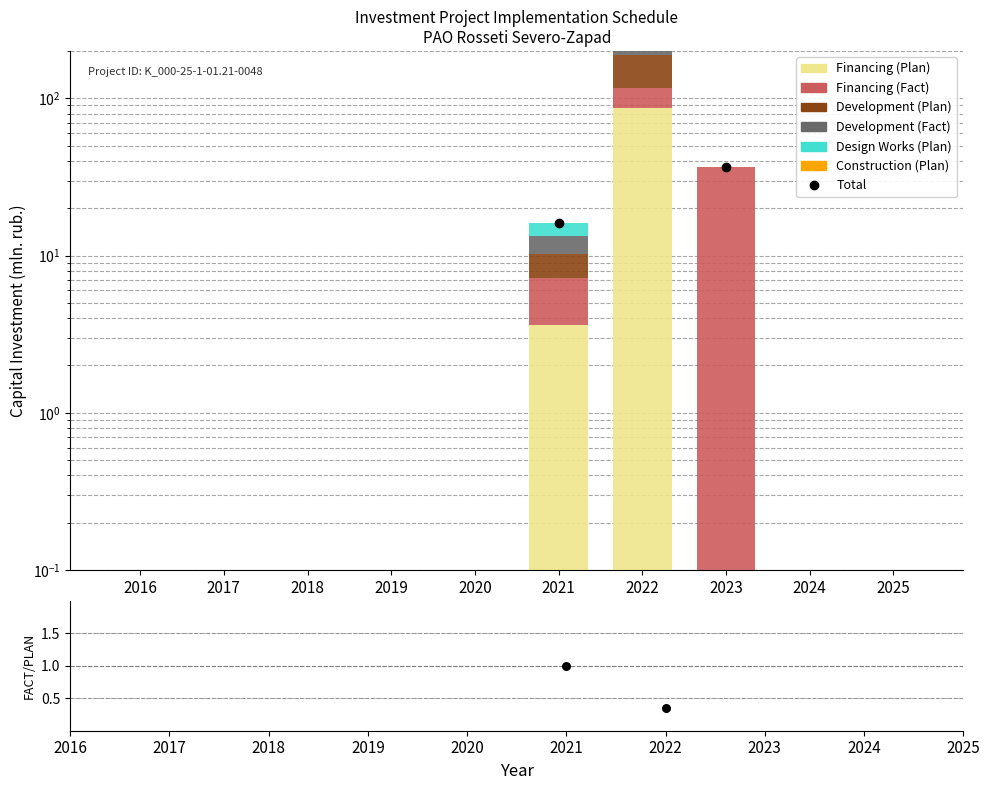

Is the value of Development (Plan) at 2019 greater than the value of Construction (Plan) at 2020?

No